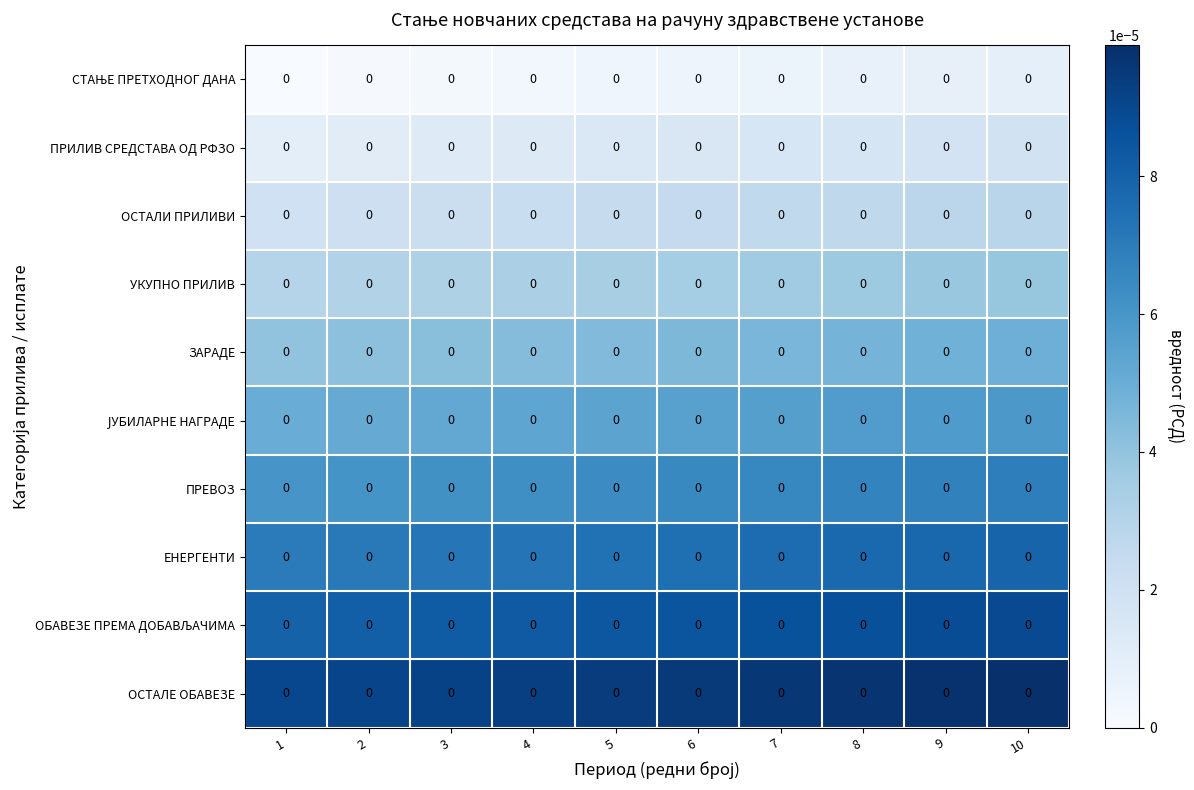

At which category does the chart reach its minimum across all series?

1